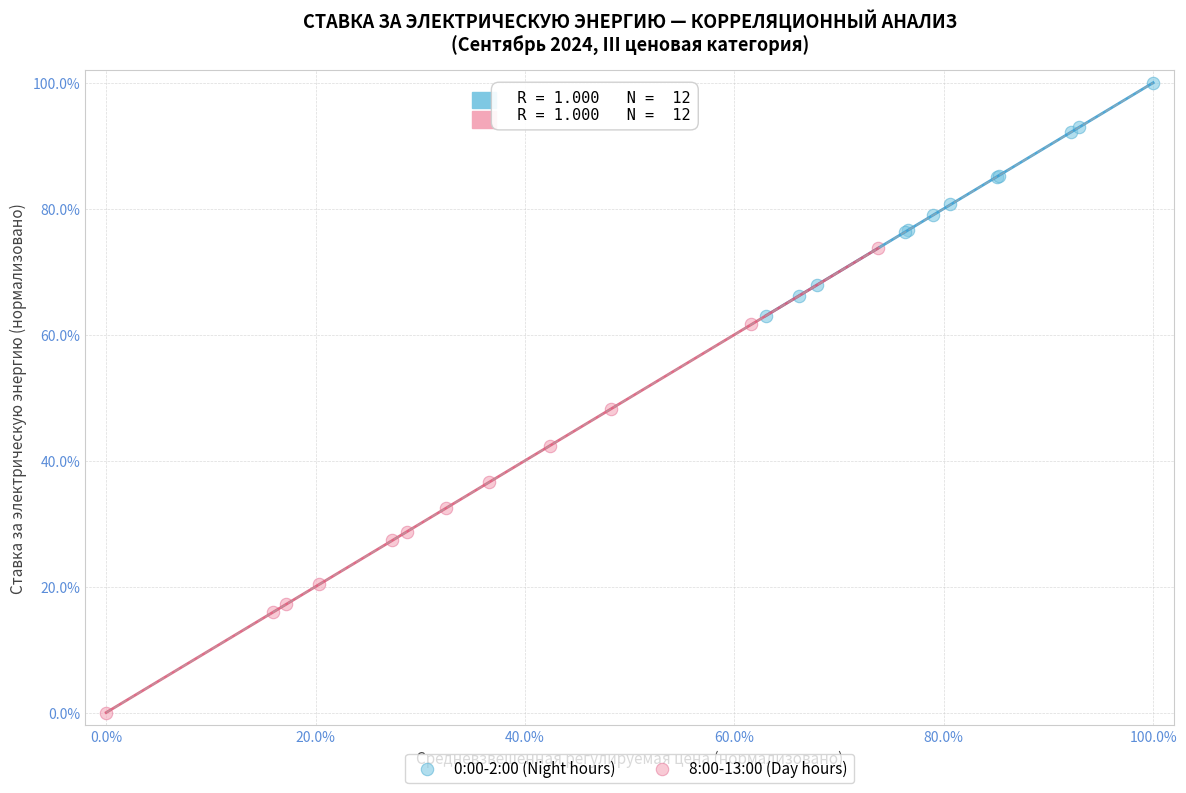

Which series has the largest Y range (max minus min)?

8:00-13:00 (Day hours)